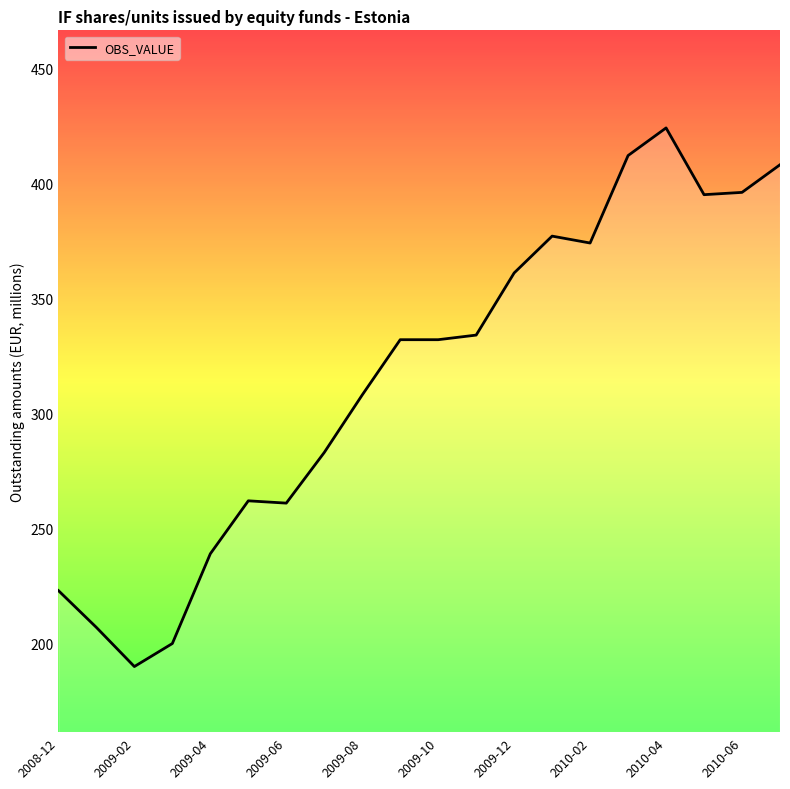

What is the difference between the maximum and minimum values?

234